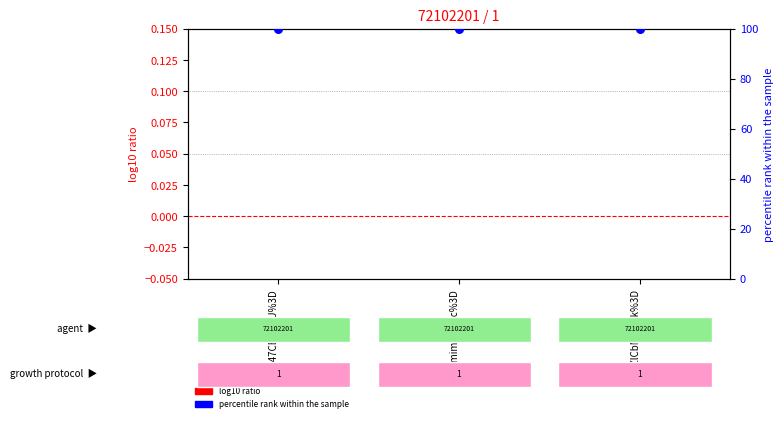

What are all the series names shown in the legend?

log10 ratio, percentile rank within the sample